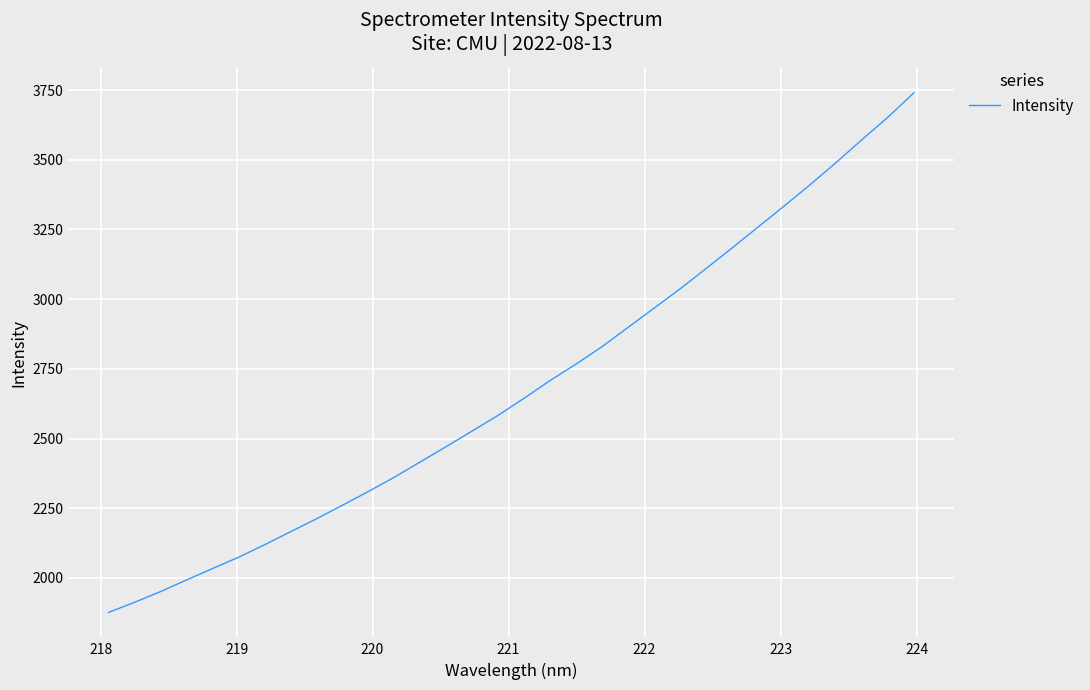

Reading right to left, extract all data points from this chart.

3740.0	3652.4	3572.2	3489.7	3410.4	3333.9	3258.9	3183.9	3110.3	3037.4	2968.4	2899.7	2830.4	2768.0	2708.9	2645.6	2584.1	2527.9	2471.9	2416.8	2361.8	2310.6	2261.1	2212.4	2166.0	2119.2	2074.3	2033.8	1993.0	1951.2	1912.7	1876.4